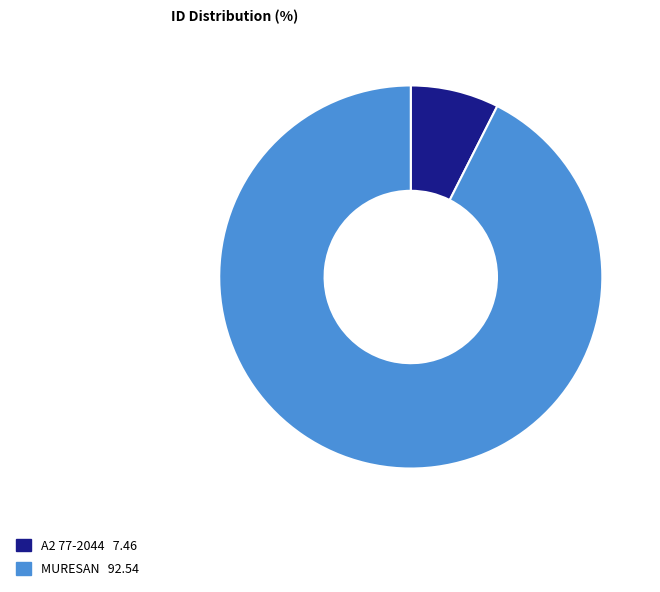

Rank the categories by value from lowest to highest.

A2 77-2044, MURESAN